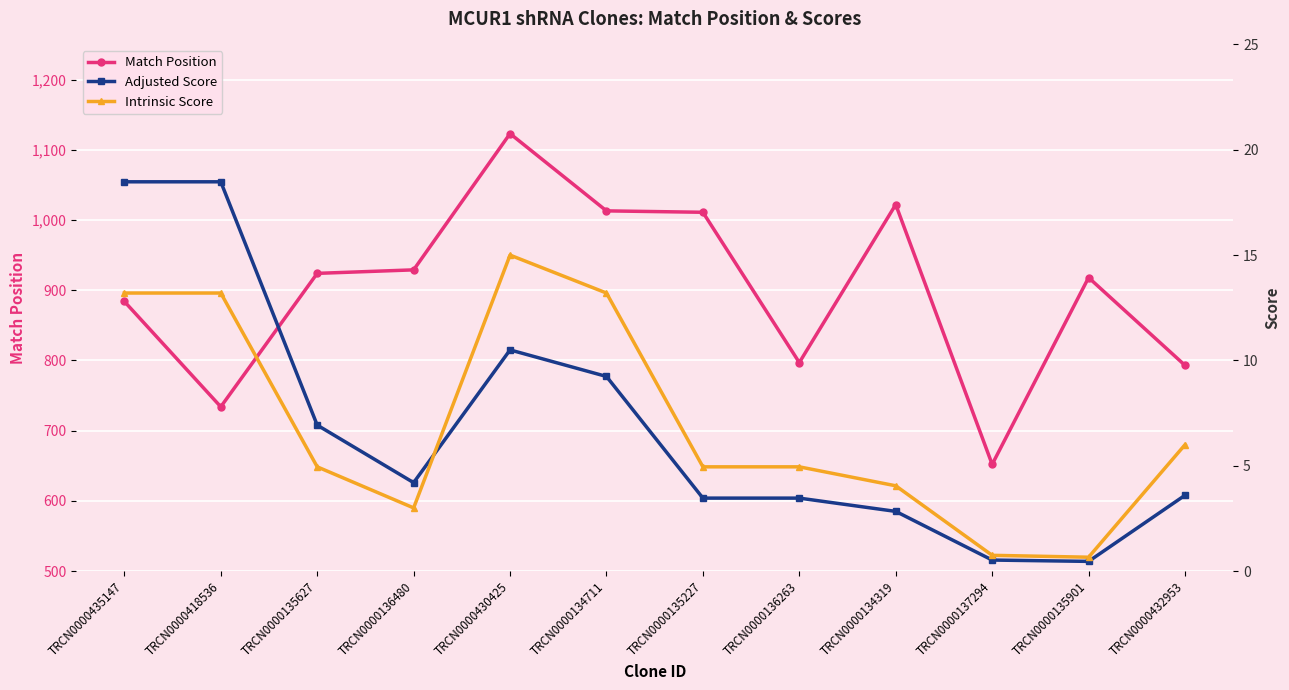

How many lines are shown in the chart?

3